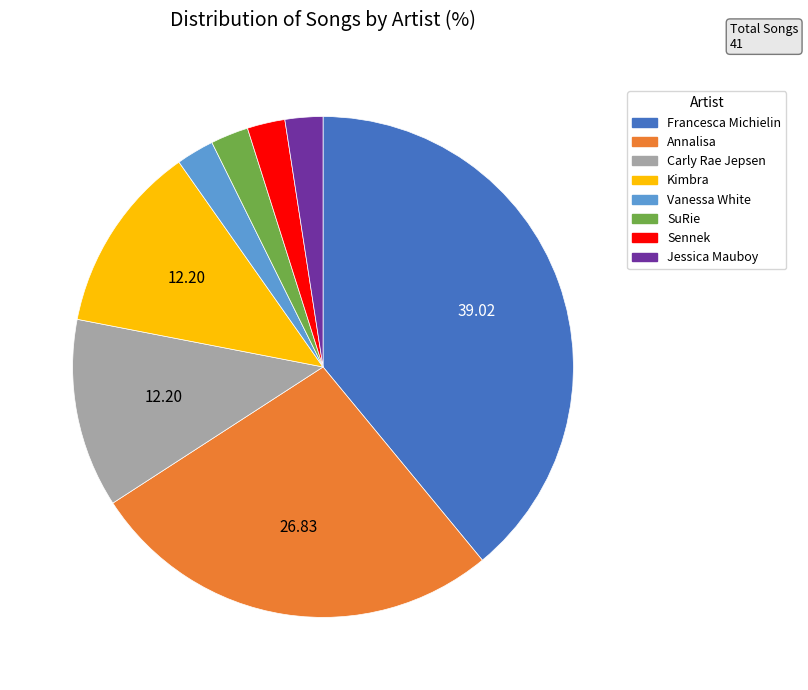

Is the sum of Annalisa and Sennek greater than half?

No